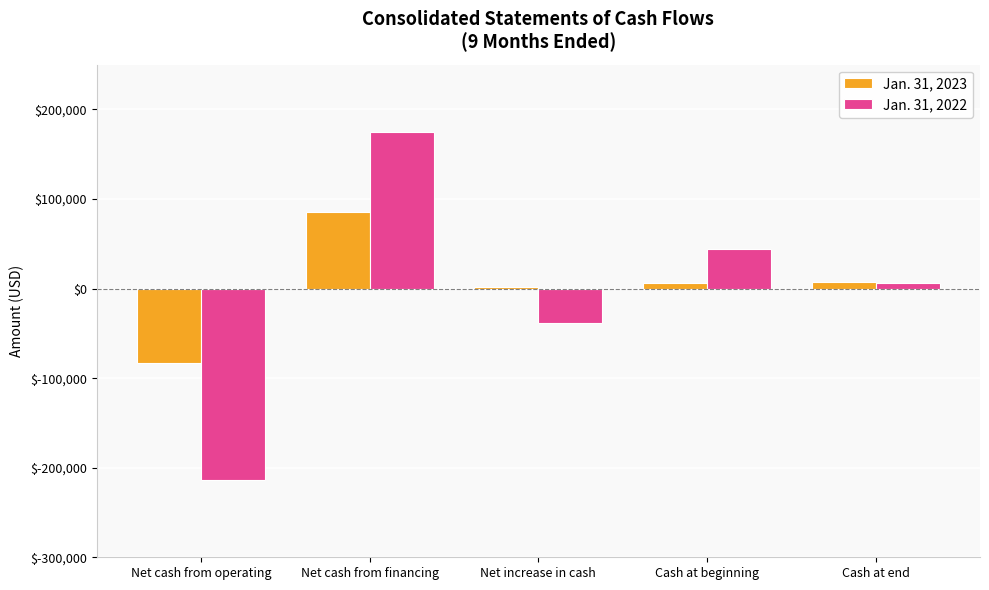

What value does the Jan. 31, 2023 series have at Cash at end, to the nearest 50?

7750